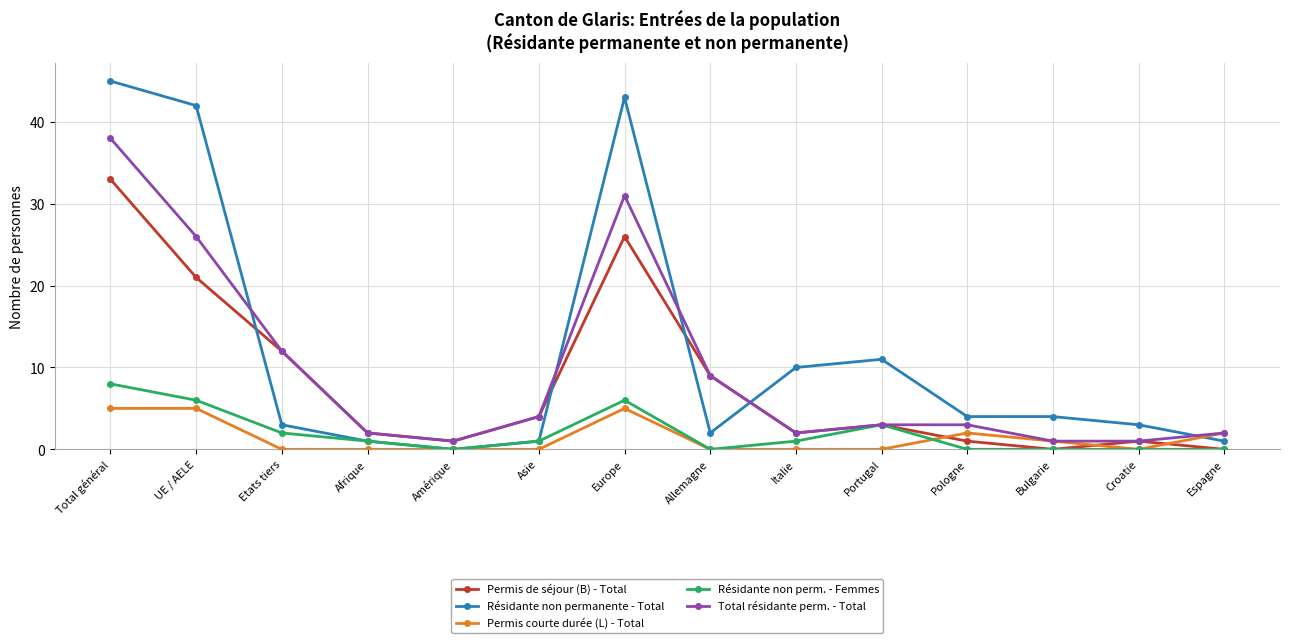

Where is Permis de séjour (B) - Total nearest to the value 16?

Etats tiers